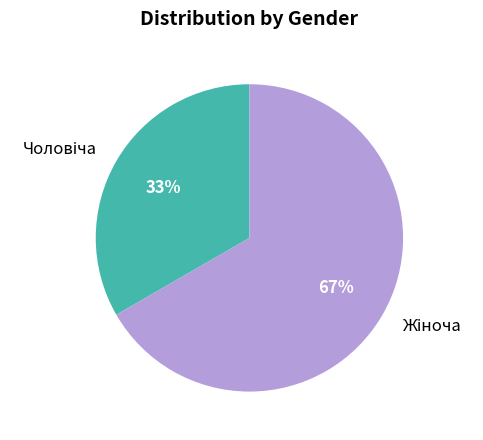

Does any single category account for the majority?

Yes